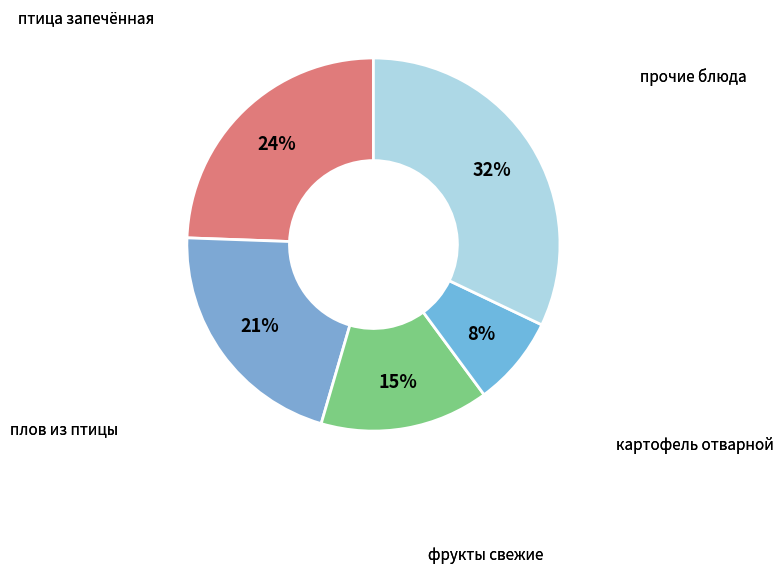

Count the number of slices in the pie.

5